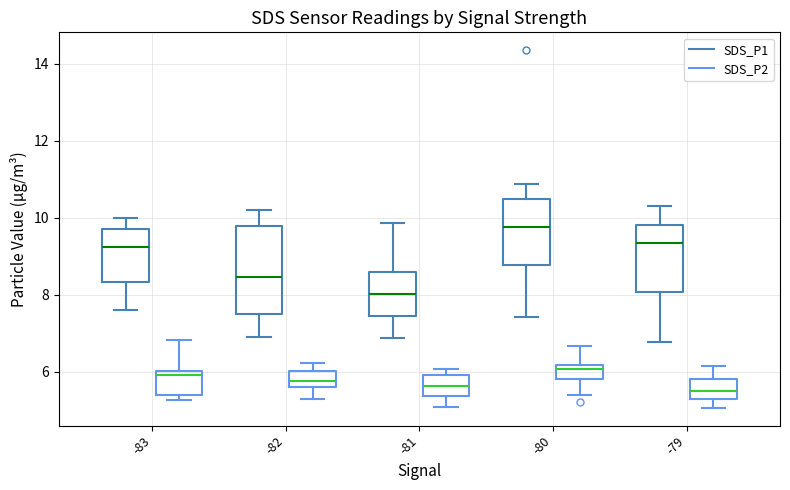

Reading left to right, read every box against the y-axis: the position of its median line, the range the box covers, and the ends of its whiskers. The values are not printed on the chart, so give them approximately, as read against the axis.

-83 (SDS_P1): median 9.2, box 8.4 to 9.8, whiskers 7.6 to 10.0
-83 (SDS_P2): median 6.0 (just below the box's upper edge), box 5.4 to 6.0, whiskers 5.2 to 6.8
-82 (SDS_P1): median 8.4, box 7.6 to 9.8, whiskers 7.0 to 10.2
-82 (SDS_P2): median 5.8, box 5.6 to 6.0, whiskers 5.4 to 6.2
-81 (SDS_P1): median 8.0, box 7.4 to 8.6, whiskers 6.8 to 9.8
-81 (SDS_P2): median 5.6, box 5.4 to 6.0, whiskers 5.2 to 6.0 (just above the box's upper edge)
-80 (SDS_P1): median 9.8, box 8.8 to 10.4, whiskers 7.4 to 10.8
-80 (SDS_P2): median 6.0, box 5.8 to 6.2, whiskers 5.4 to 6.6
-79 (SDS_P1): median 9.4, box 8.0 to 9.8, whiskers 6.8 to 10.4
-79 (SDS_P2): median 5.6, box 5.2 to 5.8, whiskers 5.0 to 6.2